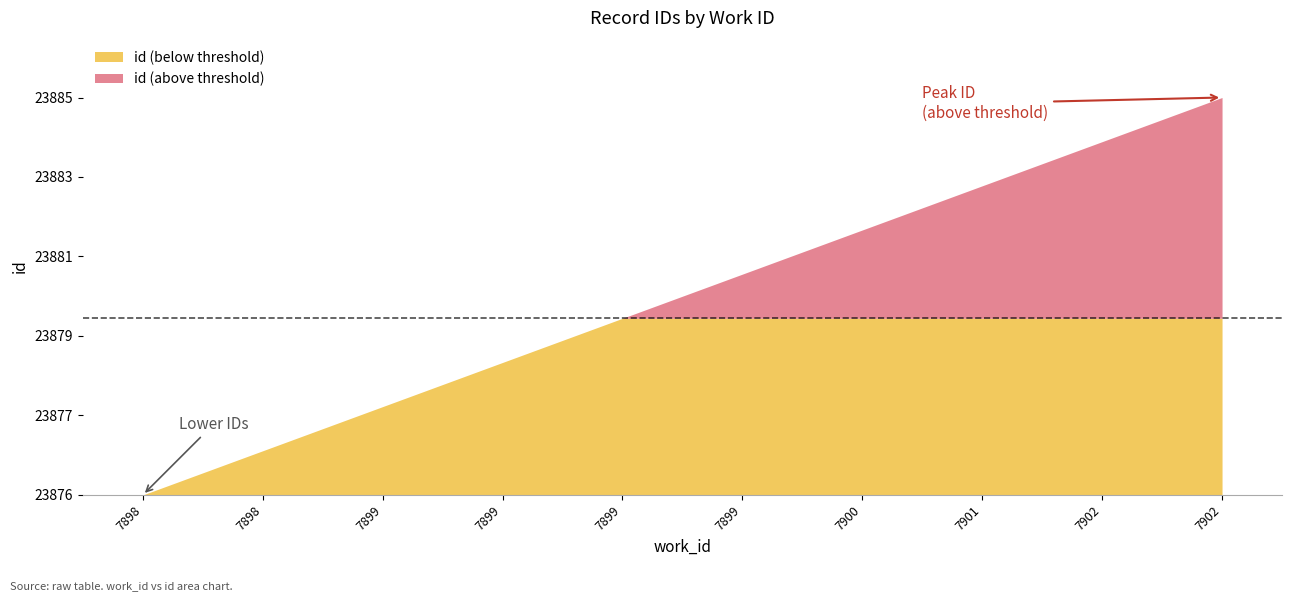

What is the minimum value shown in the chart?

23876